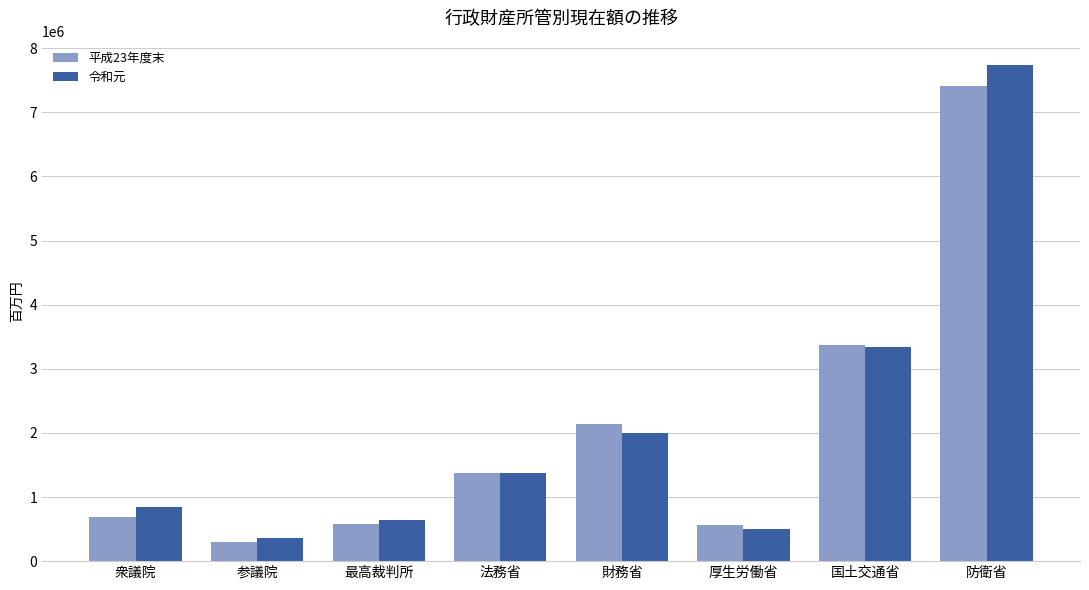

What is the total value across all series at 財務省?

4140316